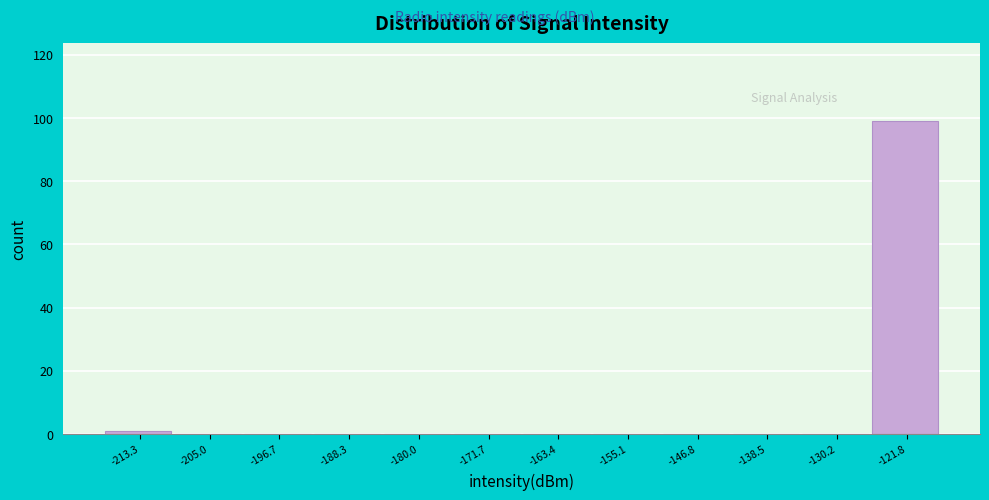

Reading left to right, list all the values displayed in this chart.

-213.3=1	-205.0=0	-196.7=0	-188.3=0	-180.0=0	-171.7=0	-163.4=0	-155.1=0	-146.8=0	-138.5=0	-130.2=0	-121.8=99